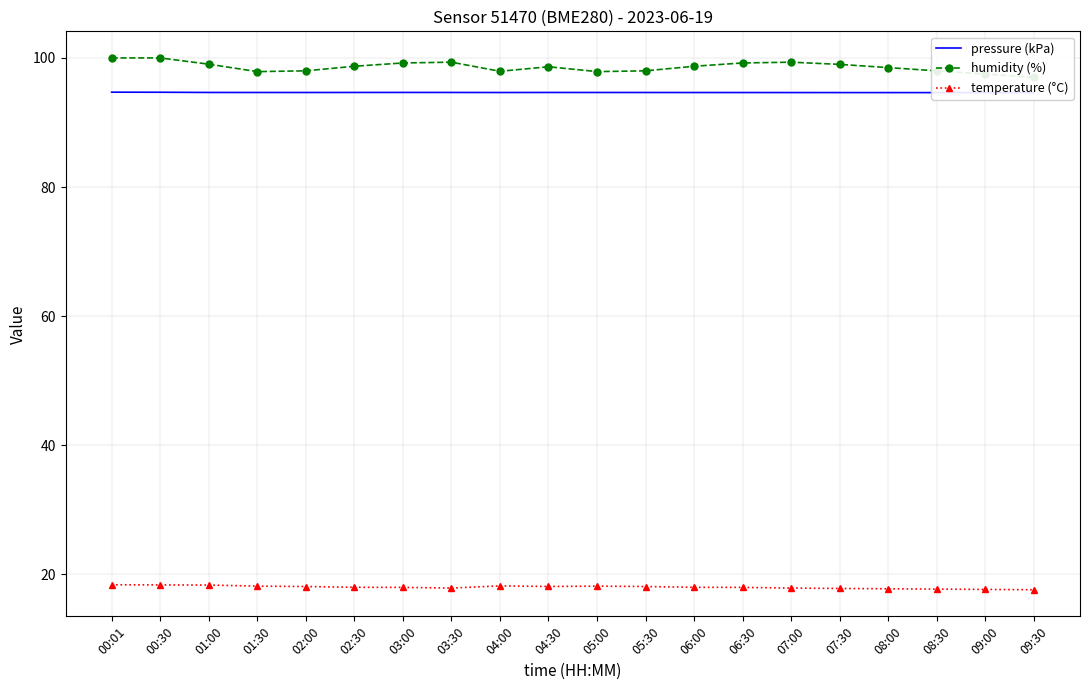

Rank the series by their maximum value, from lowest to highest.

temperature (°C), pressure (kPa), humidity (%)